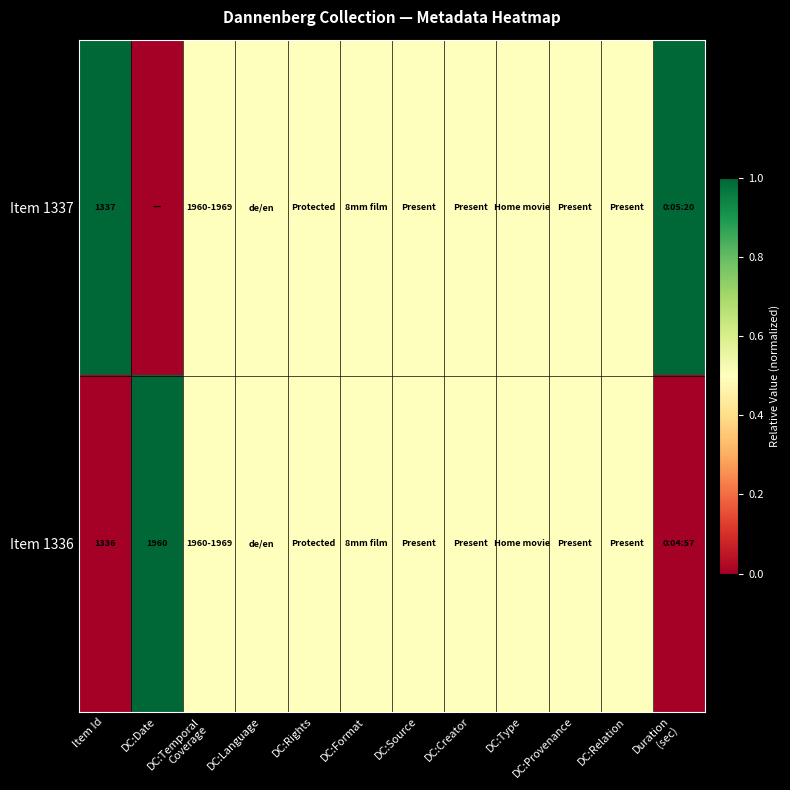

Is the value of Item 1336 at Item Id greater than the value of Item 1337 at Item Id?

No